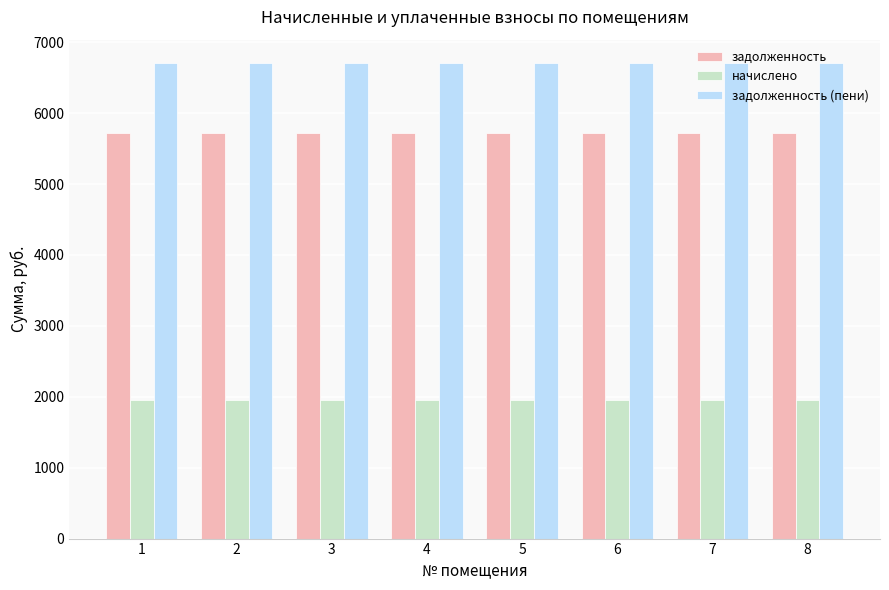

What value does the задолженность series have at 8?

5725.5